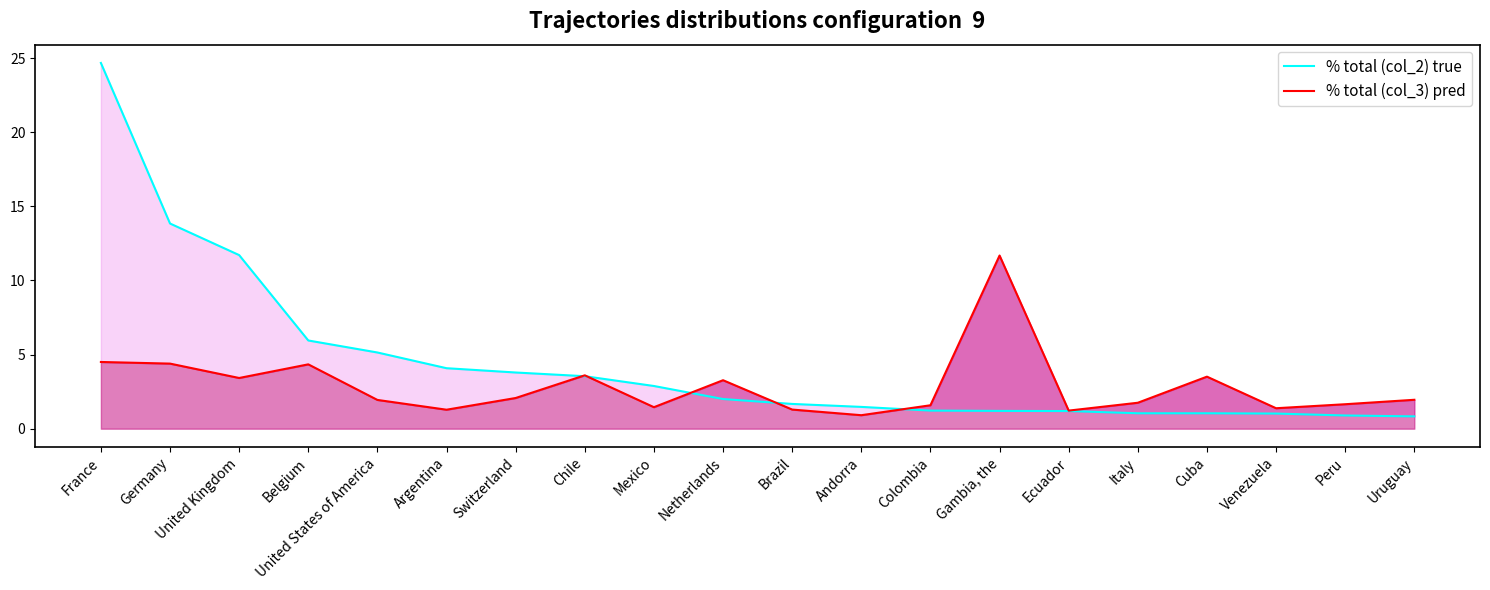

At which category is the sum across all series the highest?

France